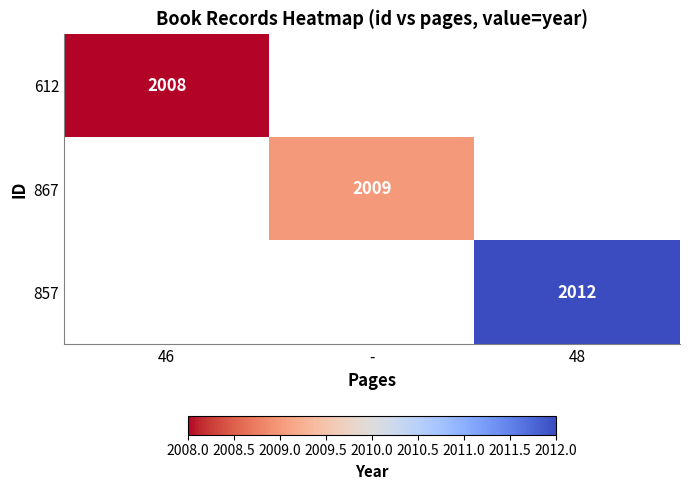

Is it true that 857 equals 2012 at 48?

True